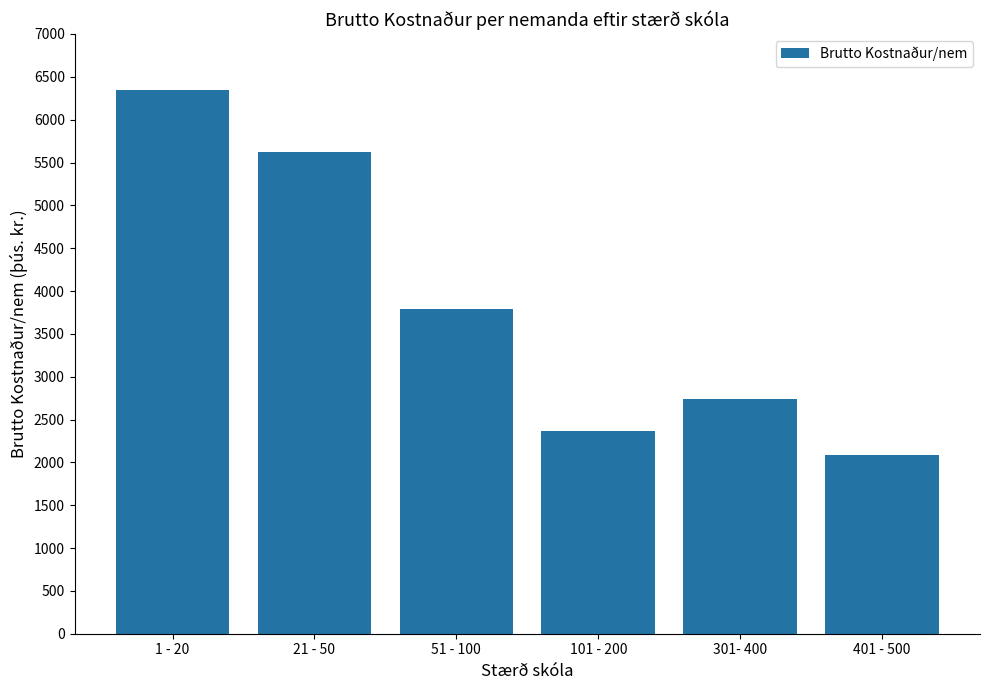

How many data points are less than 3785?

3